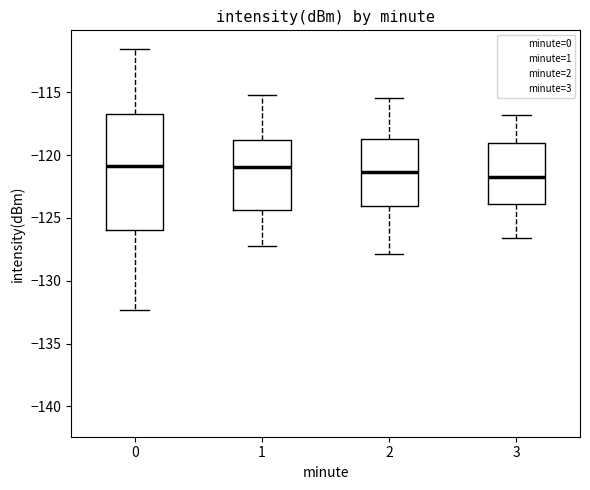

Comparing the boxes themselves (not the whiskers), which one is the tallest?

0